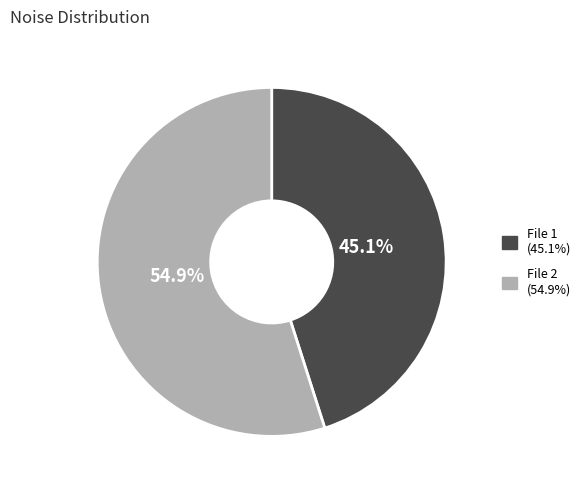

Is there any slice that represents more than half of the pie?

Yes